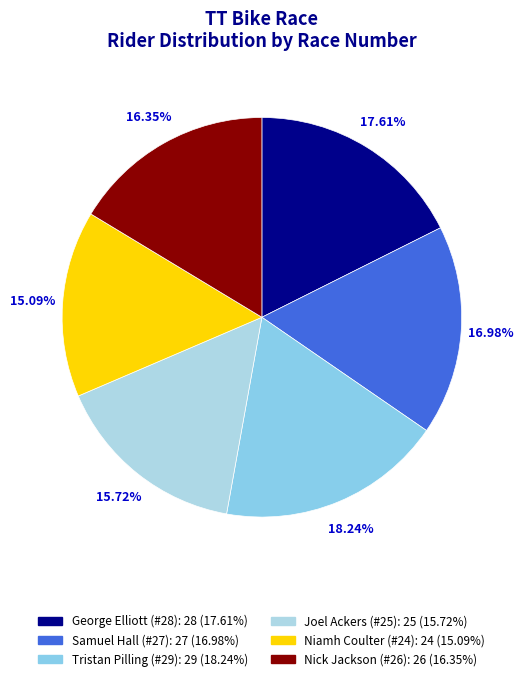

Between Niamh Coulter (#24) and George Elliott (#28), which is larger?

George Elliott (#28)